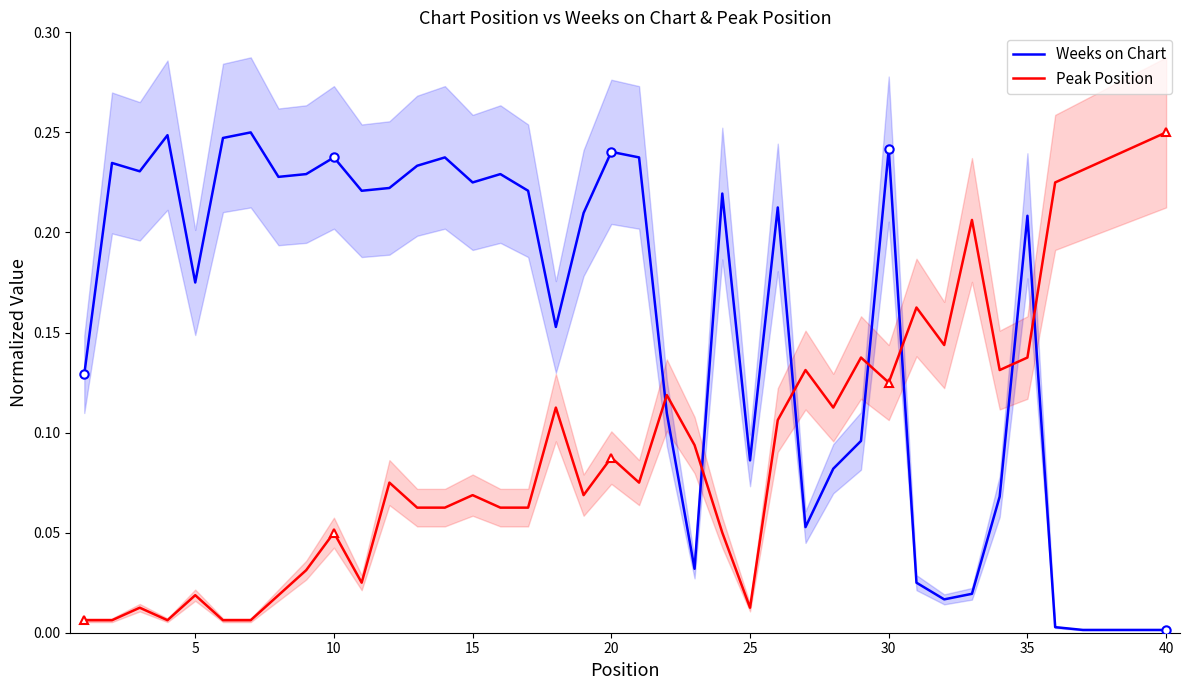

What is the average value of the Peak Position series?

0.1